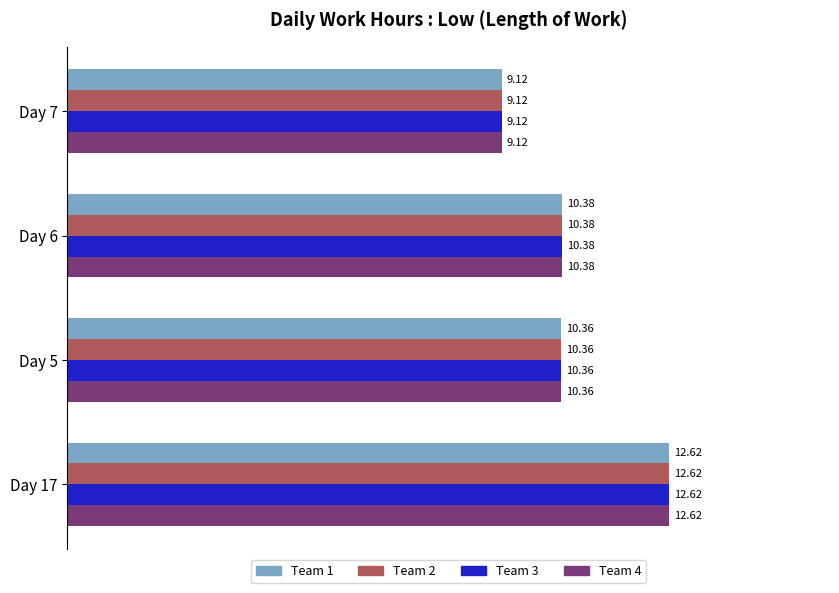

At how many categories does at least one series exceed 9?

4